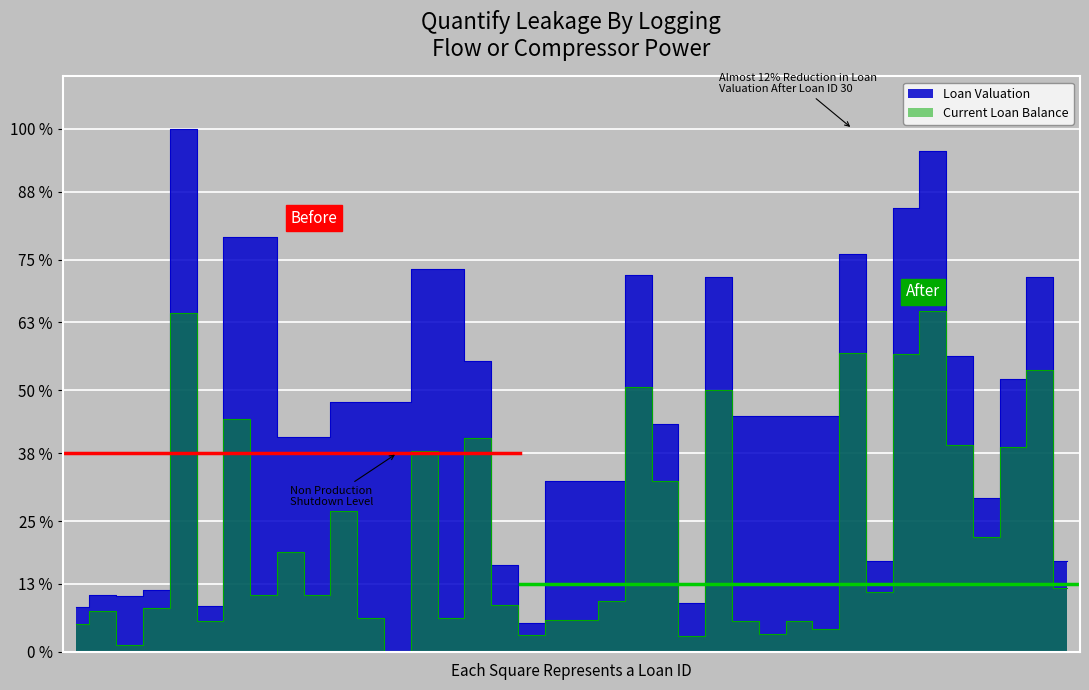

What is the greatest value displayed?

100.0